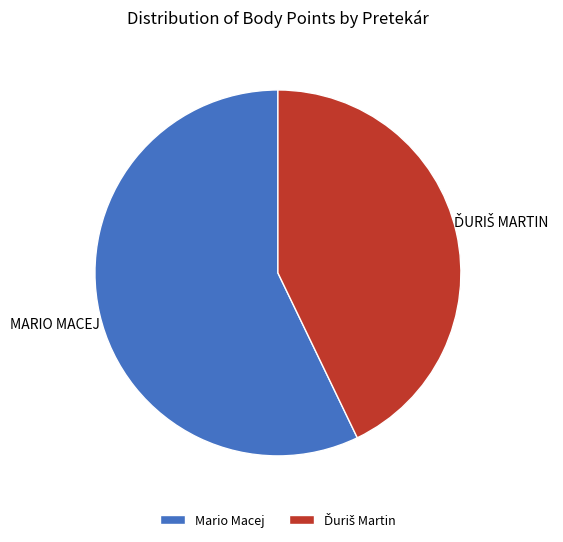

The Mario Macej slice represents 50% of the pie. True or false?

False